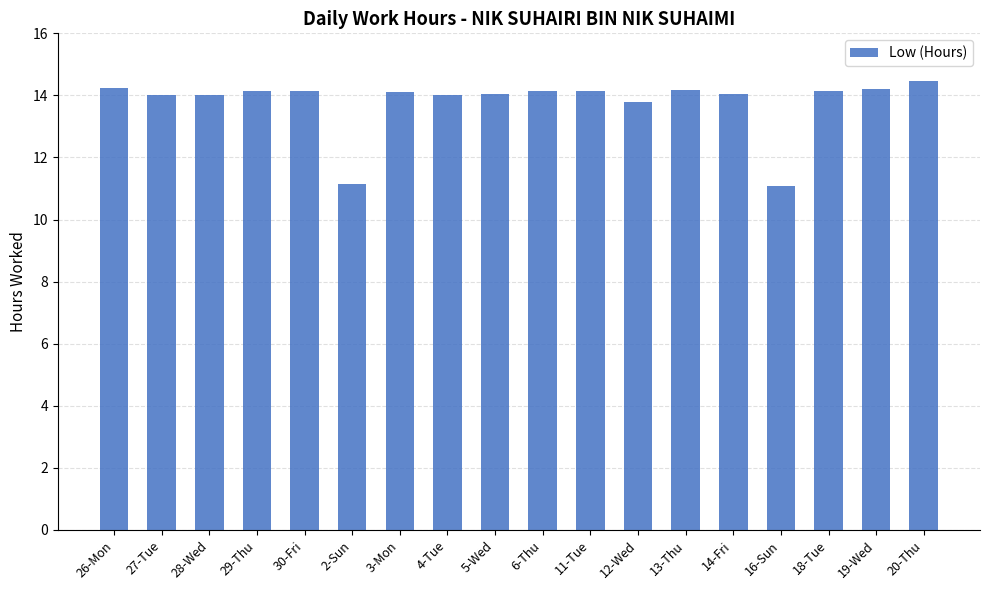

How many bars are there in total?

18